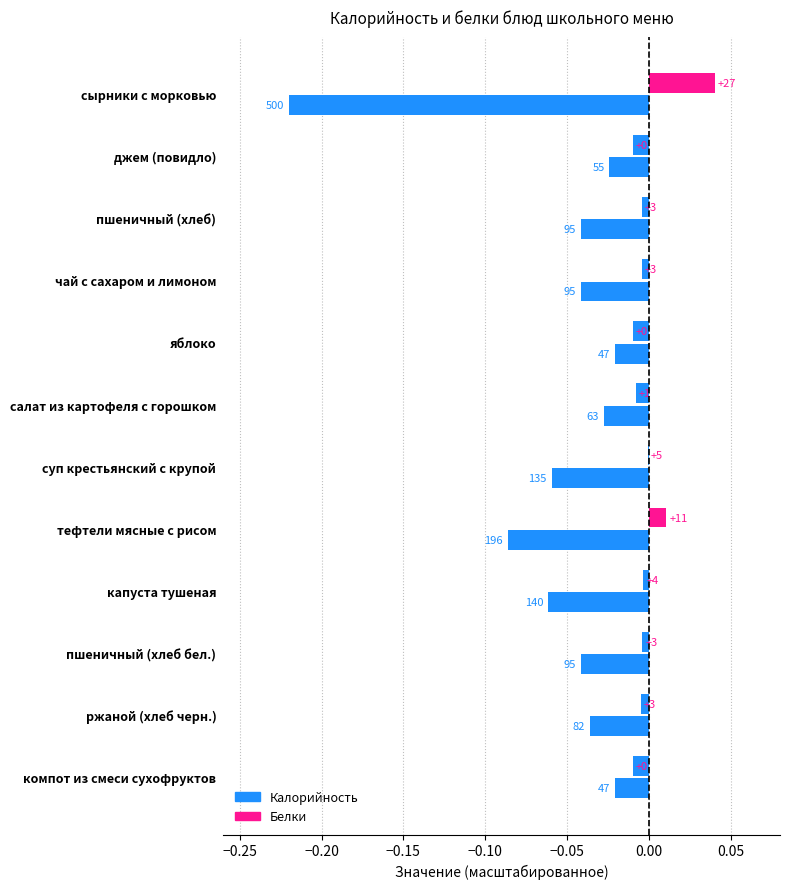

Are the bars grouped side by side (vs. stacked)?

No